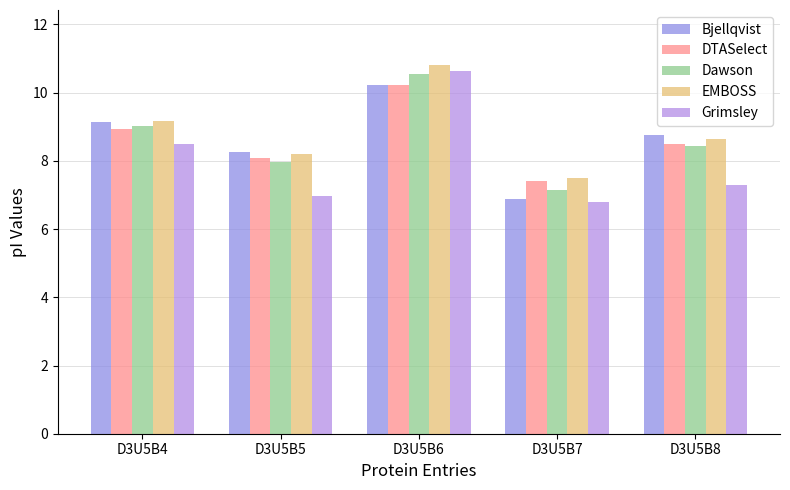

What is the average value of the Bjellqvist series?

8.7